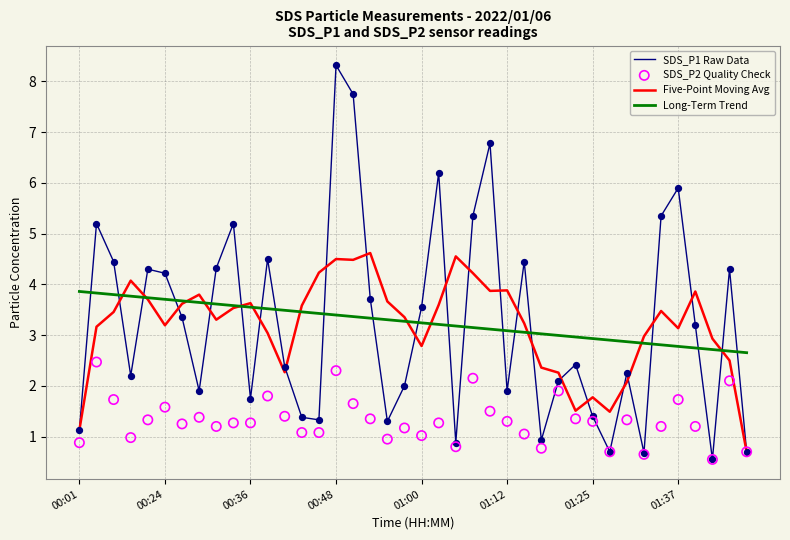

What are all the series names shown in the legend?

SDS_P1 Raw Data, Five-Point Moving Avg, Long-Term Trend, SDS_P2 Quality Check